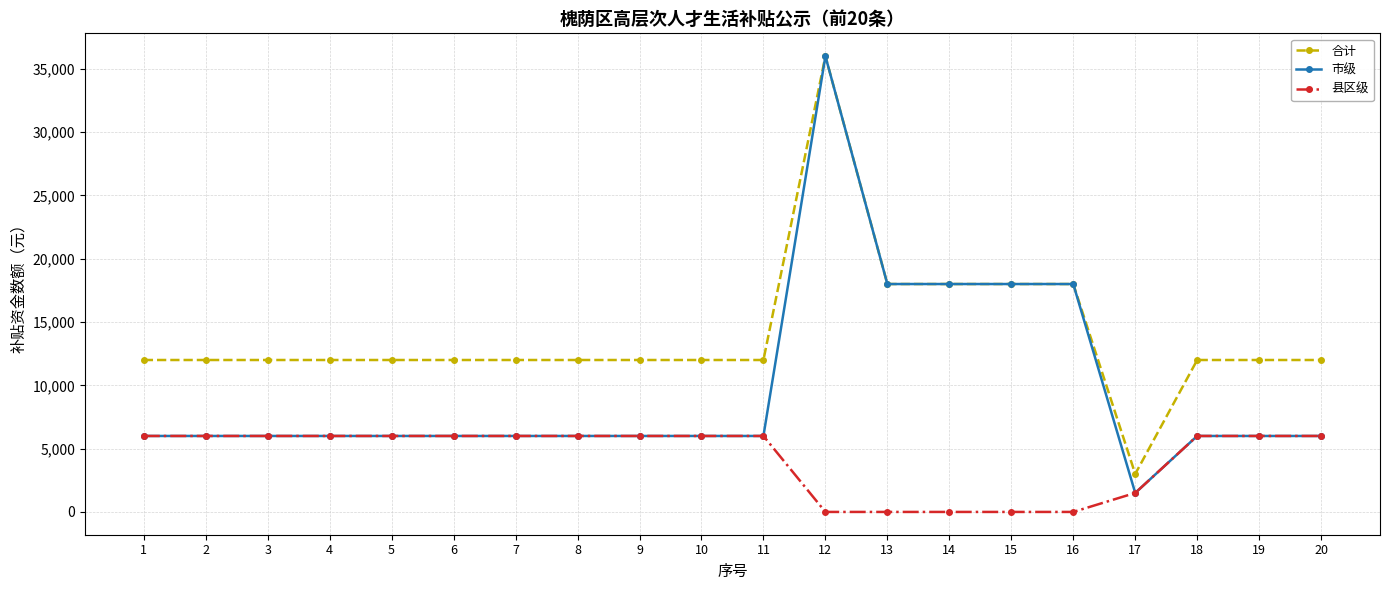

What is the total value across all series at 5?

24000